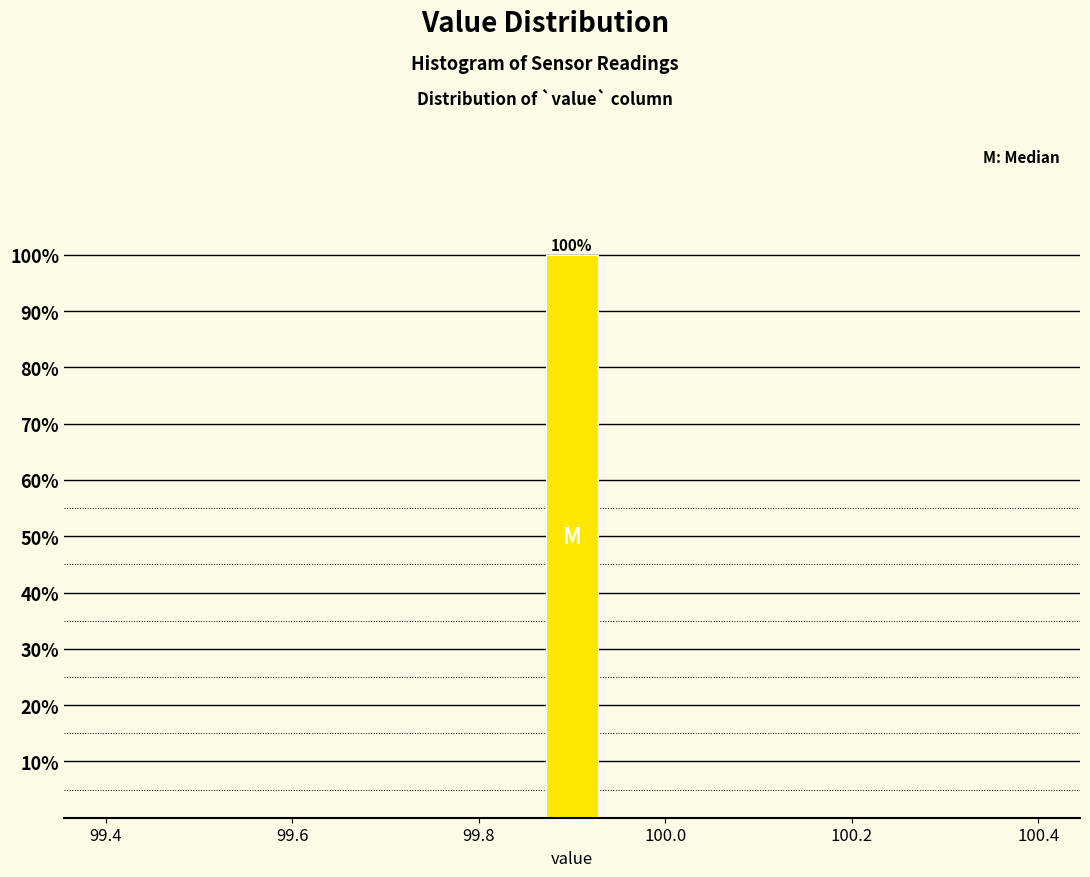

Around what value on the x-axis is the tallest bar? Give the approximate position of its centre, as read against the axis.

99.90